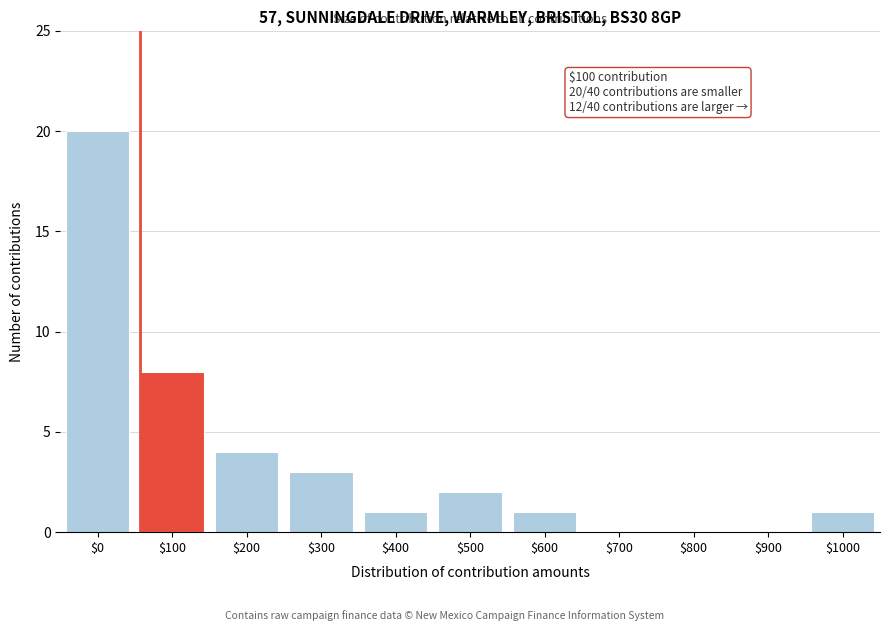

What is the sum of all values?

40